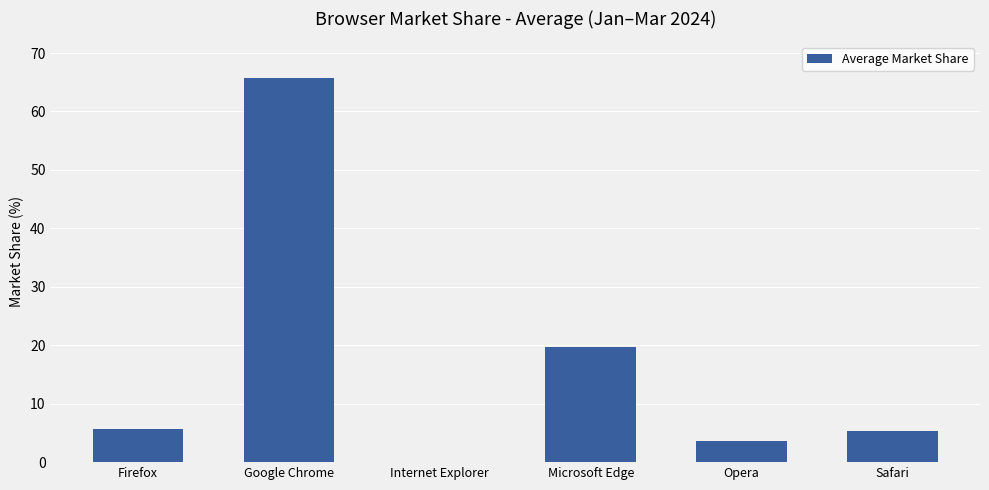

Is it true that the value at Google Chrome is 65.7?

True